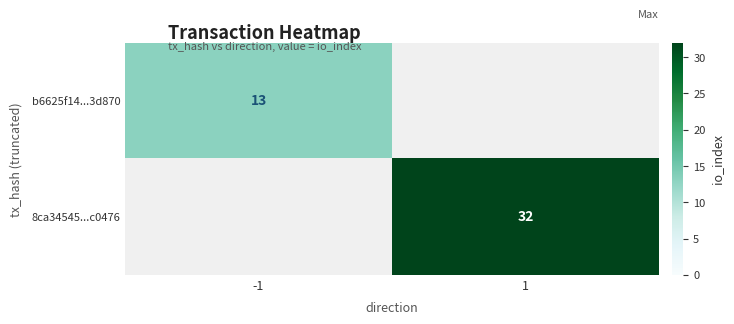

Is it true that b6625f14...3d870 equals 13 at -1?

True